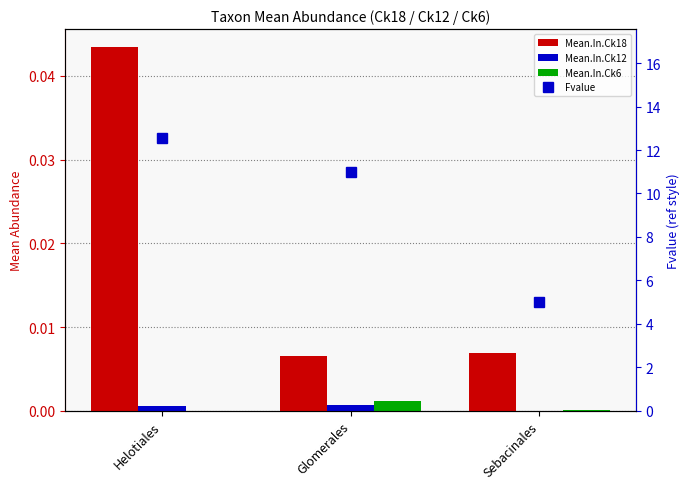

Which series has the widest spread of values?

Fvalue